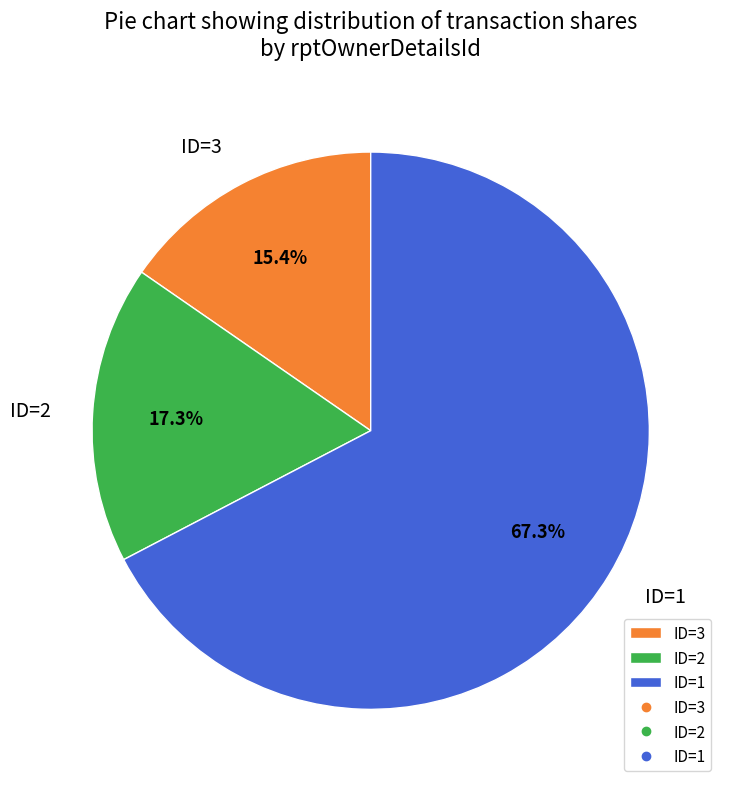

Rank the categories by value from lowest to highest.

ID=3, ID=2, ID=1